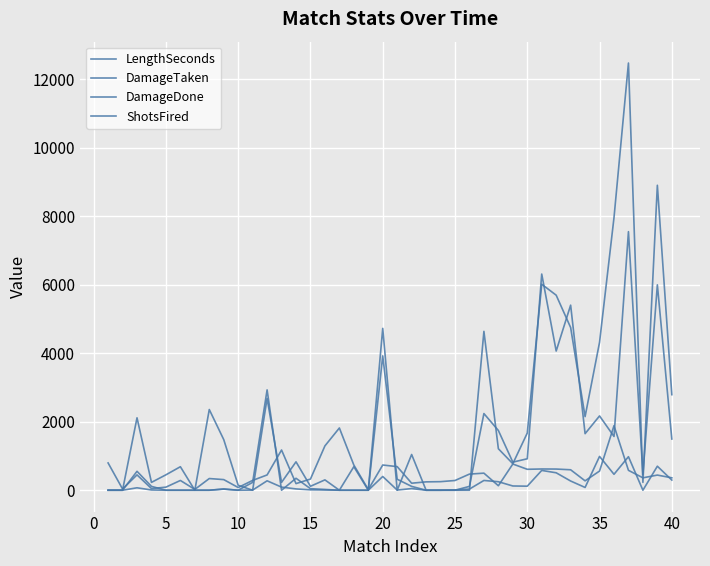

How many intersections are there between DamageTaken and LengthSeconds?

15